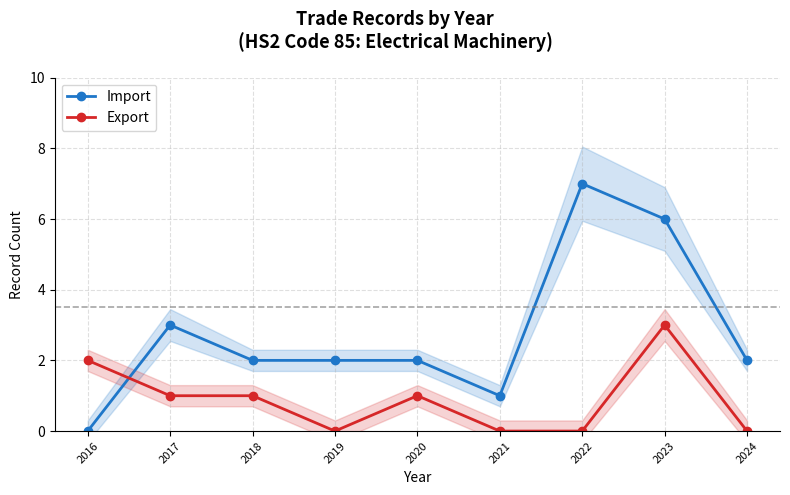

Where do Import and Export first cross each other?

2016 and 2017